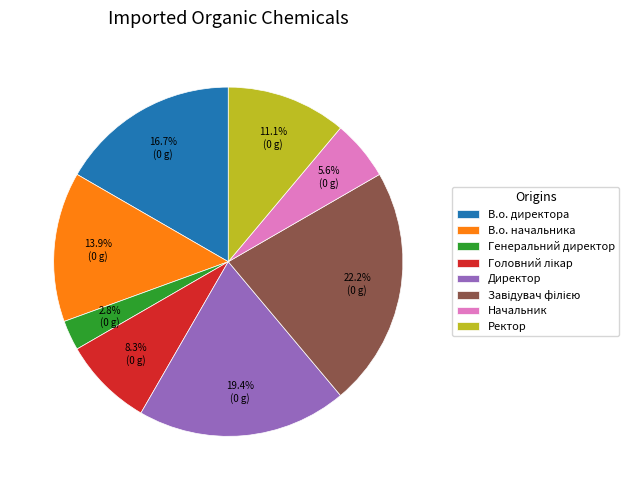

Which category has the smallest portion of the pie?

Генеральний директор